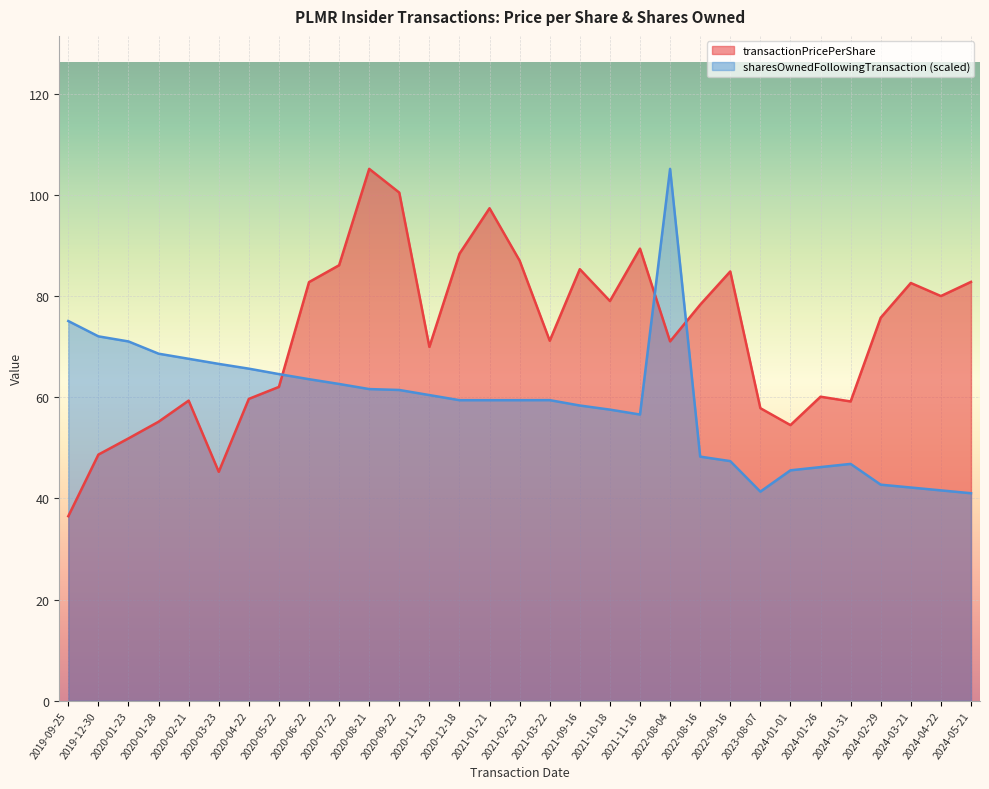

Reading left to right, transcribe all the data shown in this chart.

transactionPricePerShare: 2019-09-25=36.5	2019-12-30=48.7	2020-01-23=51.9	2020-01-28=55.2	2020-02-21=59.4	2020-03-23=45.3	2020-04-22=59.7	2020-05-22=62.1	2020-06-22=82.8	2020-07-22=86.1	2020-08-21=105.2	2020-09-22=100.5	2020-11-23=70.0	2020-12-18=88.4	2021-01-21=97.4	2021-02-23=87.0	2021-03-22=71.2	2021-09-16=85.3	2021-10-18=79.1	2021-11-16=89.4	2022-08-04=71.1	2022-08-16=78.3	2022-09-16=84.9	2023-08-07=57.9	2024-01-01=54.5	2024-01-26=60.1	2024-01-31=59.2	2024-02-29=75.8	2024-03-21=82.6	2024-04-22=80.0	2024-05-21=82.8
sharesOwnedFollowingTransaction: 2019-09-25=75.1	2019-12-30=72.1	2020-01-23=71.1	2020-01-28=68.6	2020-02-21=67.6	2020-03-23=66.6	2020-04-22=65.7	2020-05-22=64.6	2020-06-22=63.6	2020-07-22=62.6	2020-08-21=61.6	2020-09-22=61.5	2020-11-23=60.5	2020-12-18=59.4	2021-01-21=59.4	2021-02-23=59.4	2021-03-22=59.5	2021-09-16=58.4	2021-10-18=57.6	2021-11-16=56.6	2022-08-04=105.2	2022-08-16=48.3	2022-09-16=47.4	2023-08-07=41.4	2024-01-01=45.6	2024-01-26=46.2	2024-01-31=46.8	2024-02-29=42.7	2024-03-21=42.2	2024-04-22=41.6	2024-05-21=41.0